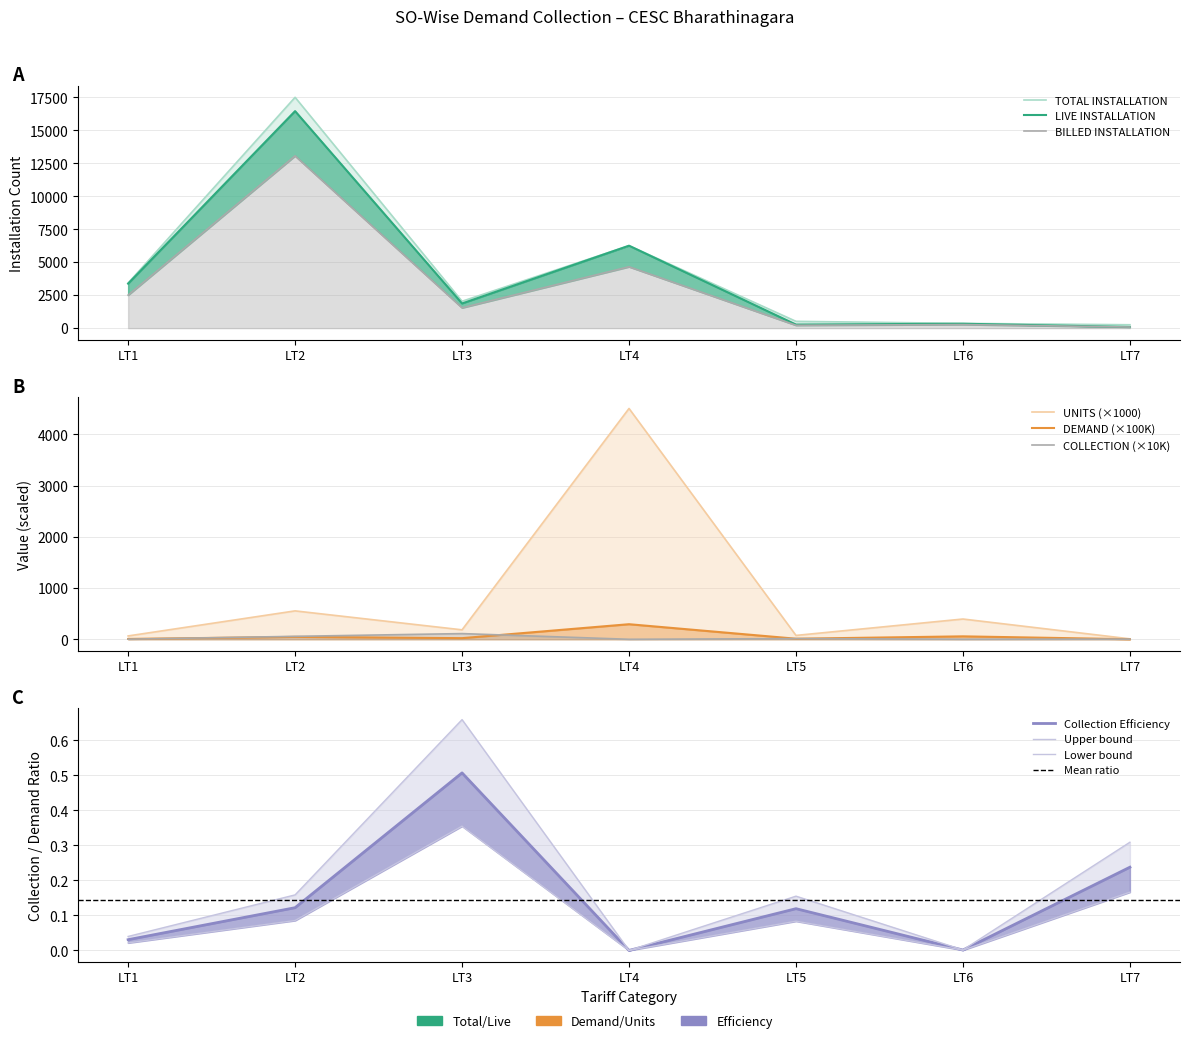

What is the sum of all BILLED INSTALLATION values?

22350.0